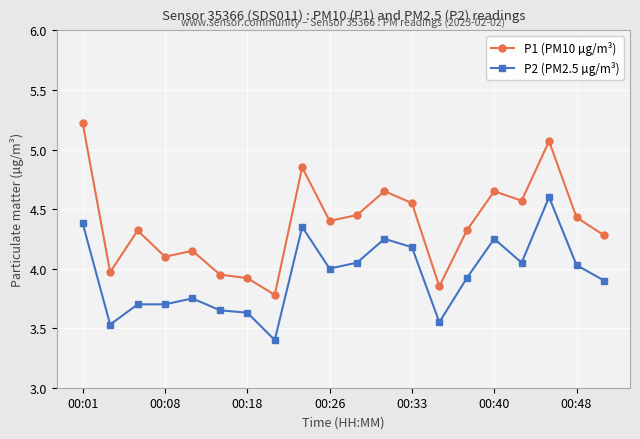

Which series has the largest range (max minus min)?

P1 (PM10 µg/m³)